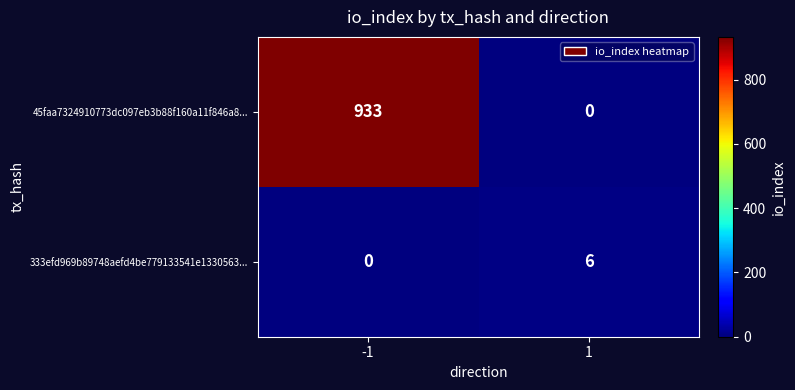

Is it true that 45faa7324910773dc097eb3b88f160a11f846a8... equals 933 at -1?

True